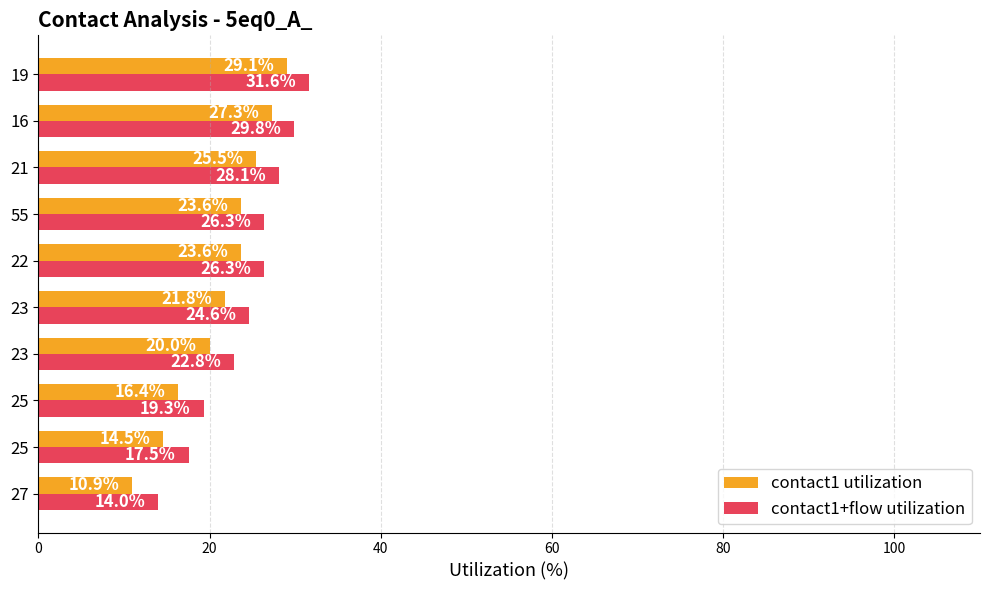

What are all the series names shown in the legend?

contact1 utilization, contact1+flow utilization